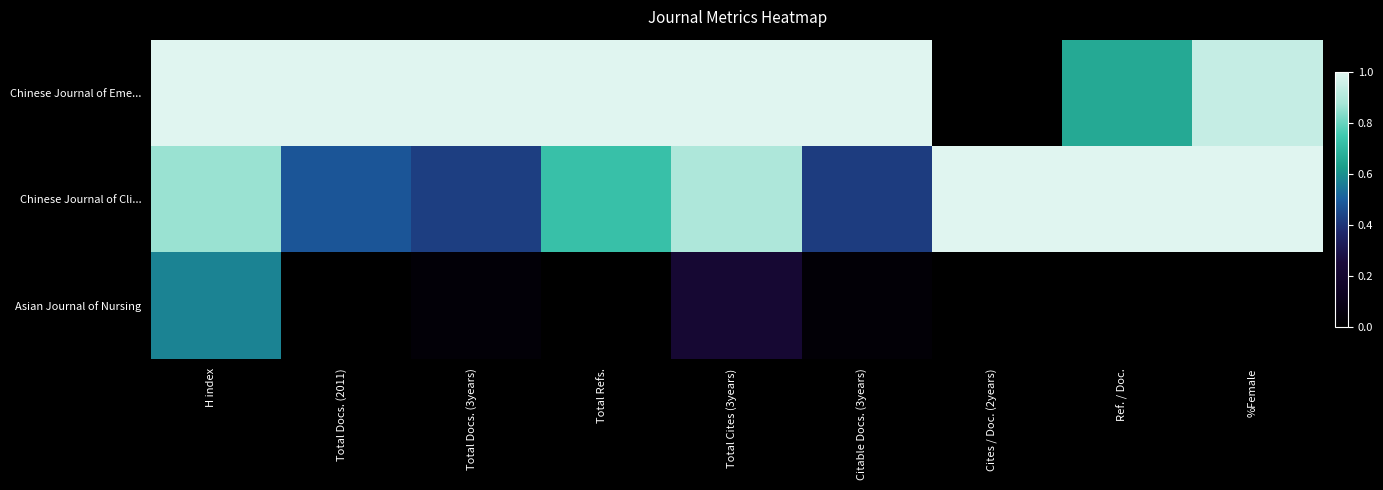

At how many categories does at least one series exceed 0?

9